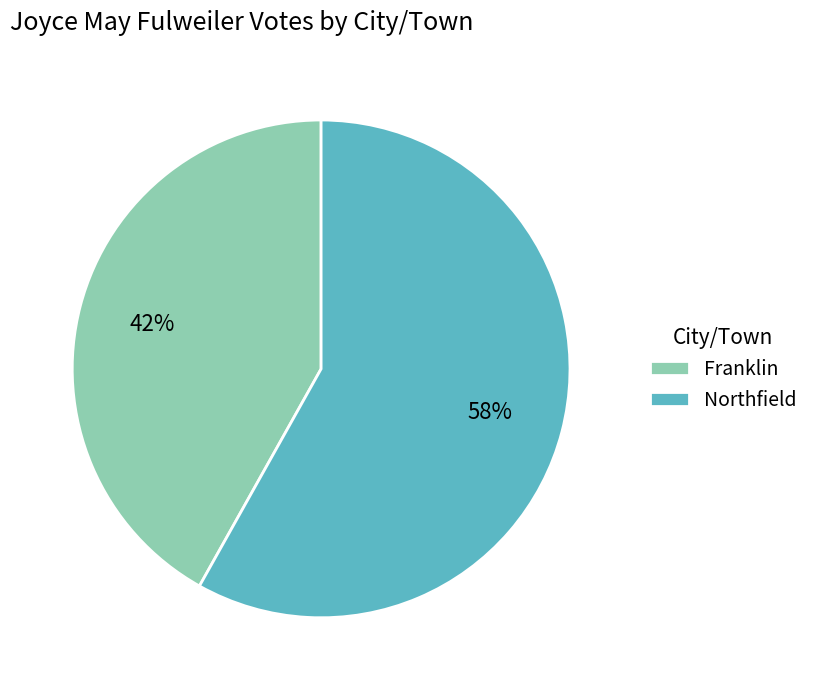

Which has a higher value, Northfield or Franklin?

Northfield